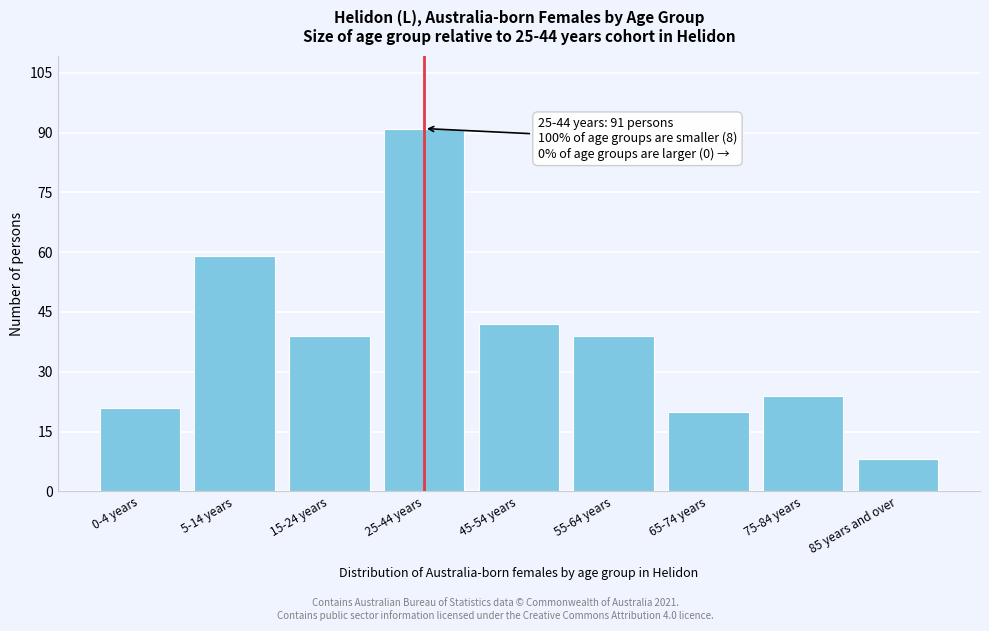

Reading left to right, transcribe all the data shown in this chart.

21	59	39	91	42	39	20	24	8